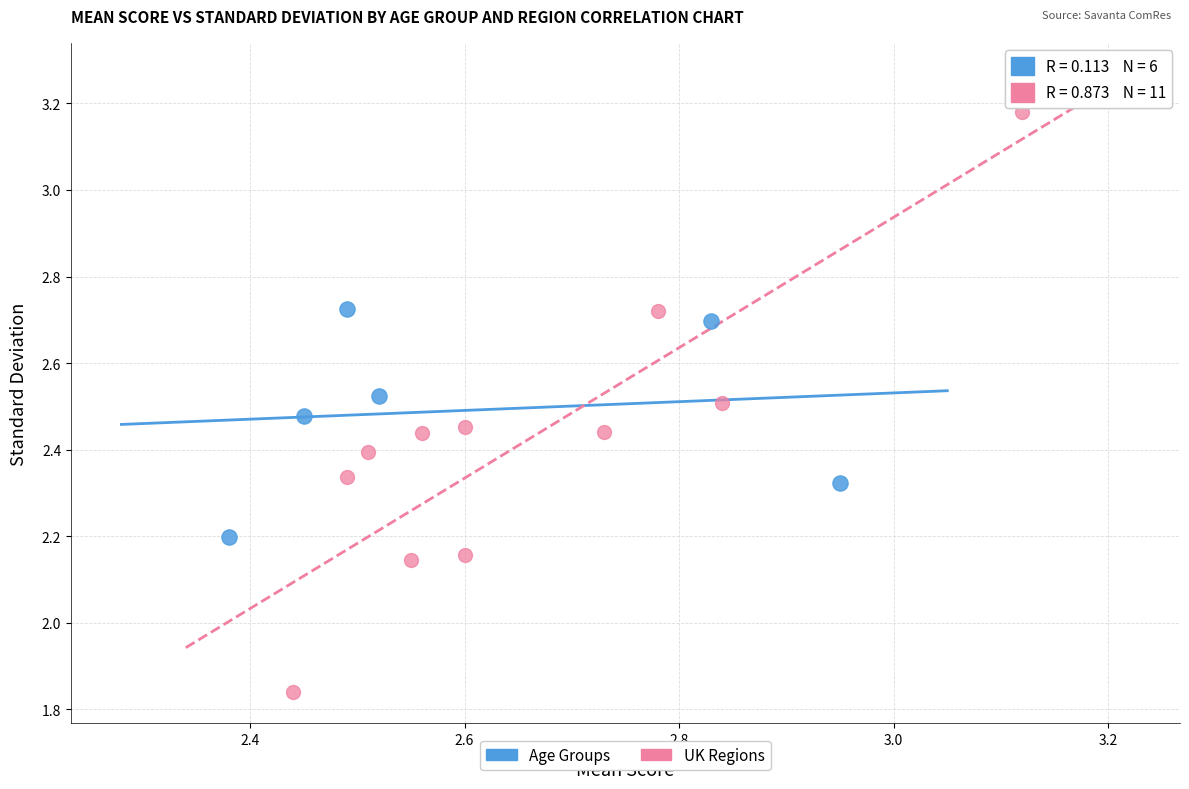

Which series has the widest spread of Y values?

UK Regions